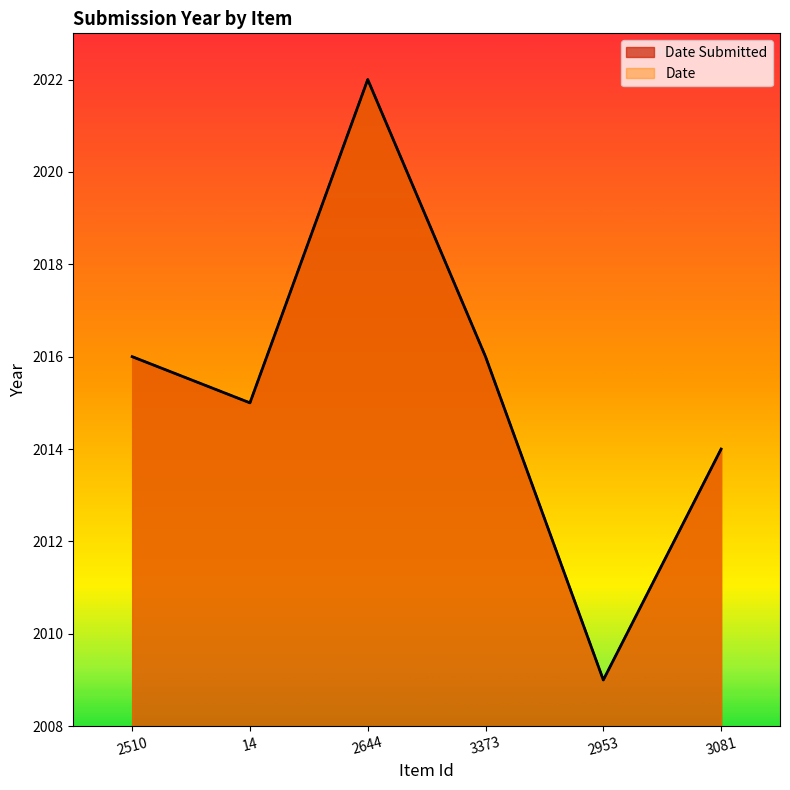

Where is the first local minimum for Date Submitted?

14